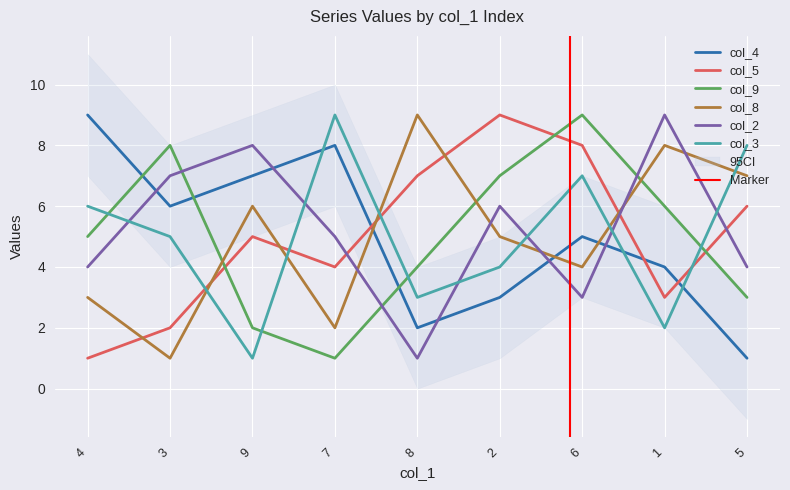

Which series has the largest range (max minus min)?

col_4